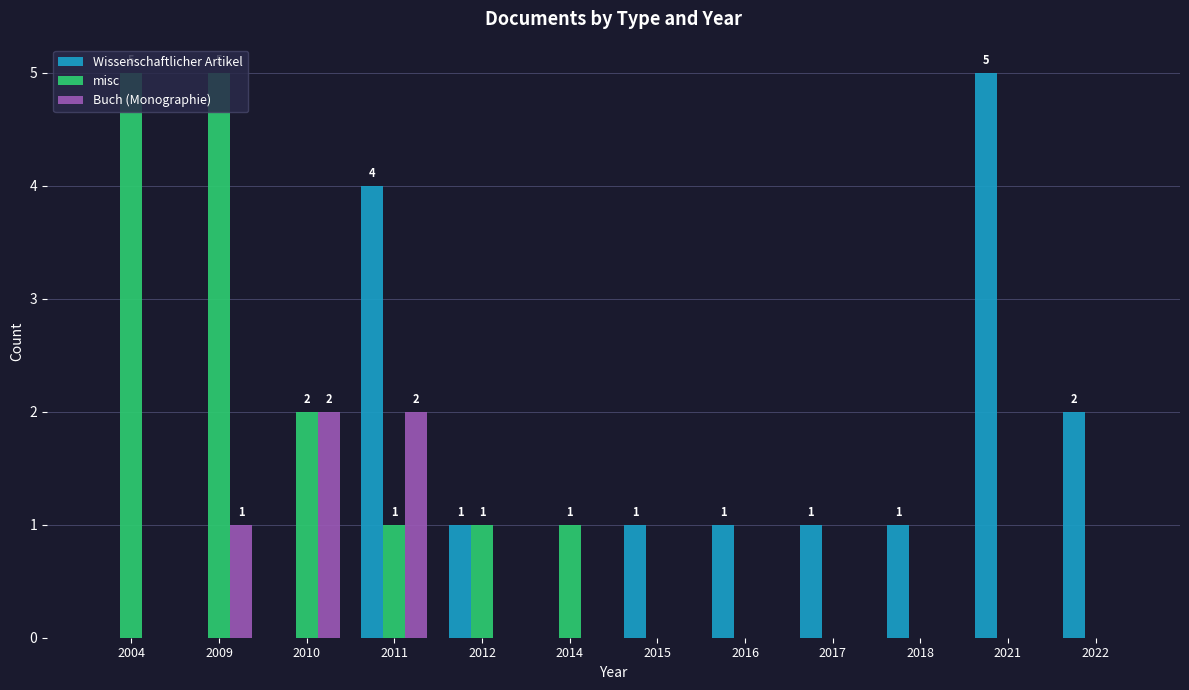

Is it true that misc equals -3 at 2018?

False